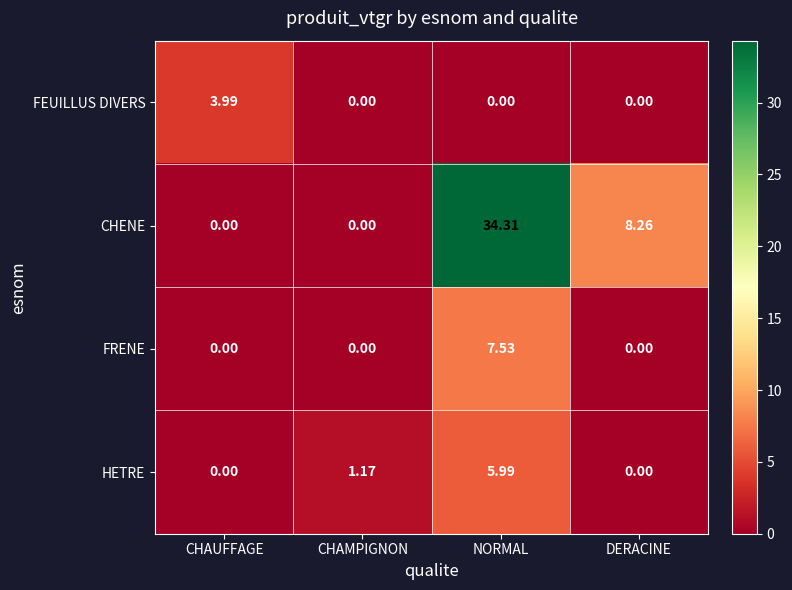

At which label does FRENE reach its peak?

NORMAL